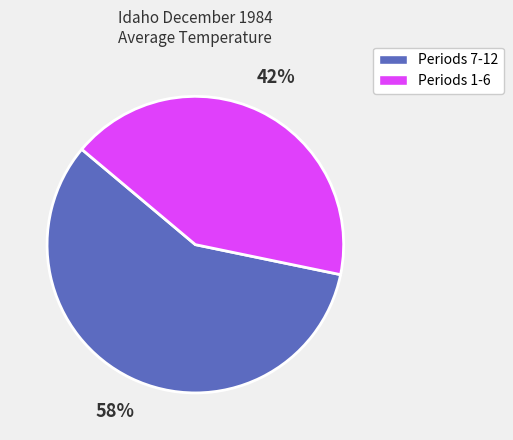

How many segments does this pie chart have?

2